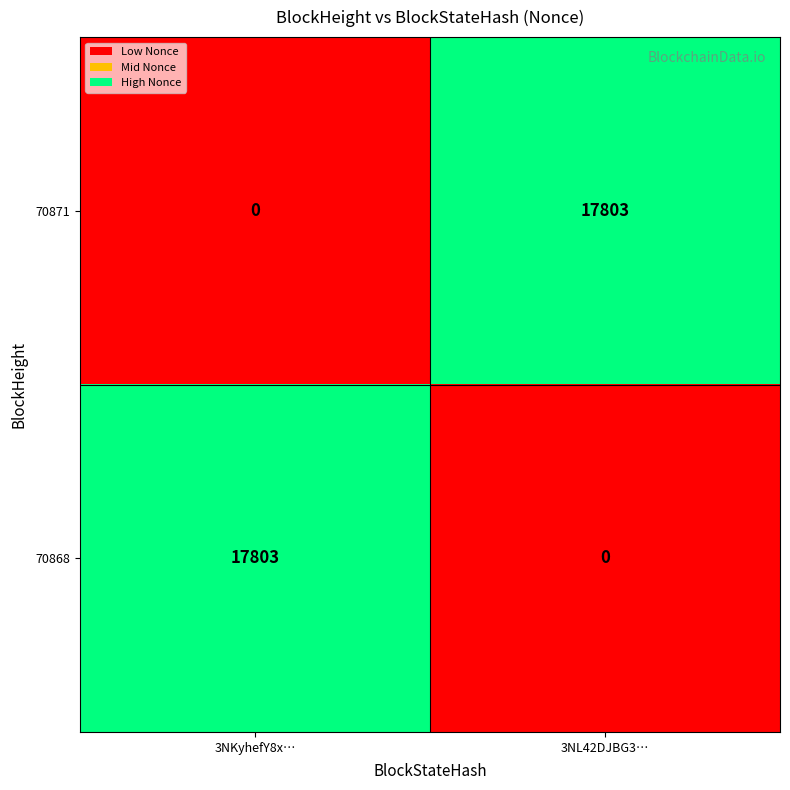

Reading left to right, transcribe all the data shown in this chart.

70871: 0	17803
70868: 17803	0